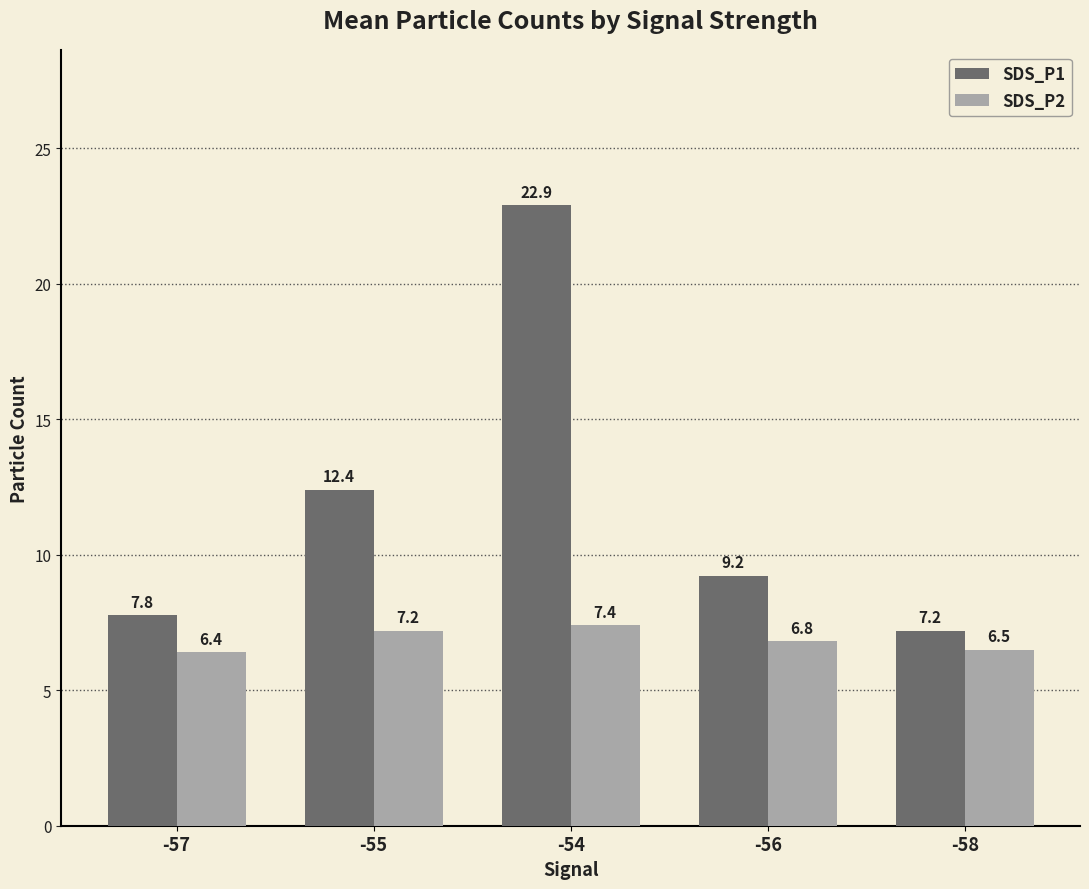

What value does the SDS_P2 series have at -54?

7.4